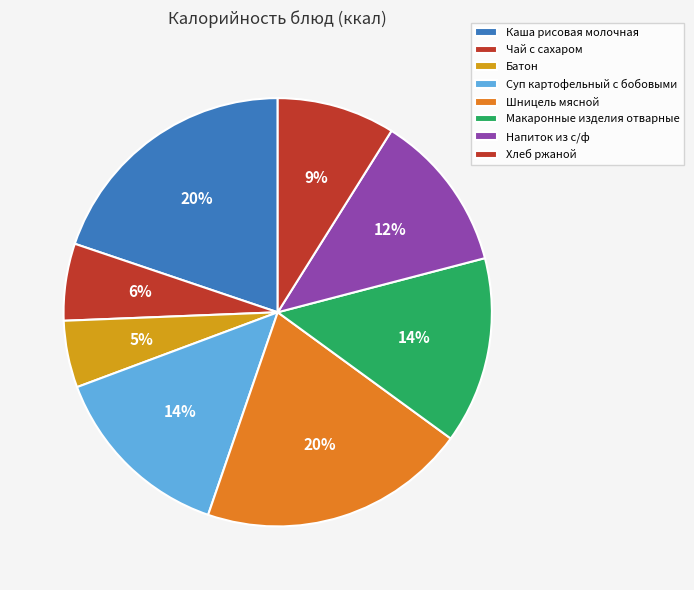

Does Хлеб ржаной represent more than half of the total?

No